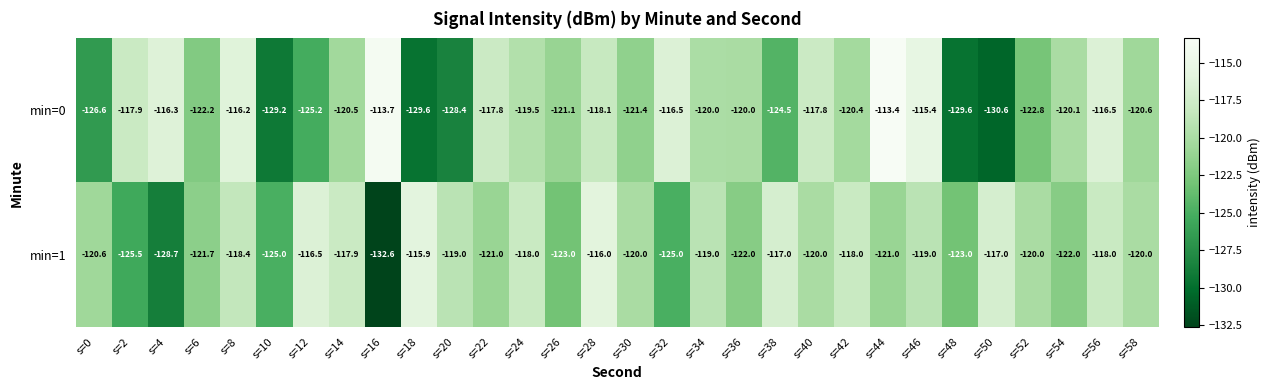

What is the approximate value of min=1 at s=54?

-122.0